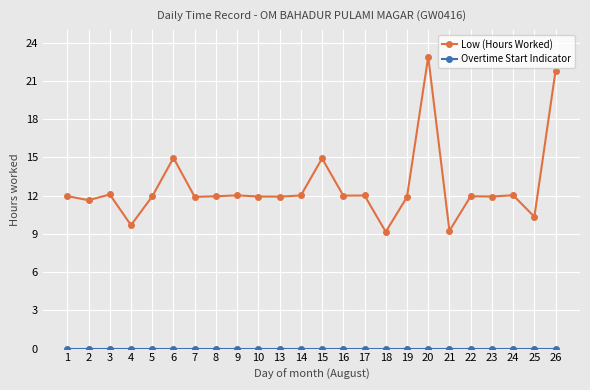

How many lines are shown in the chart?

2